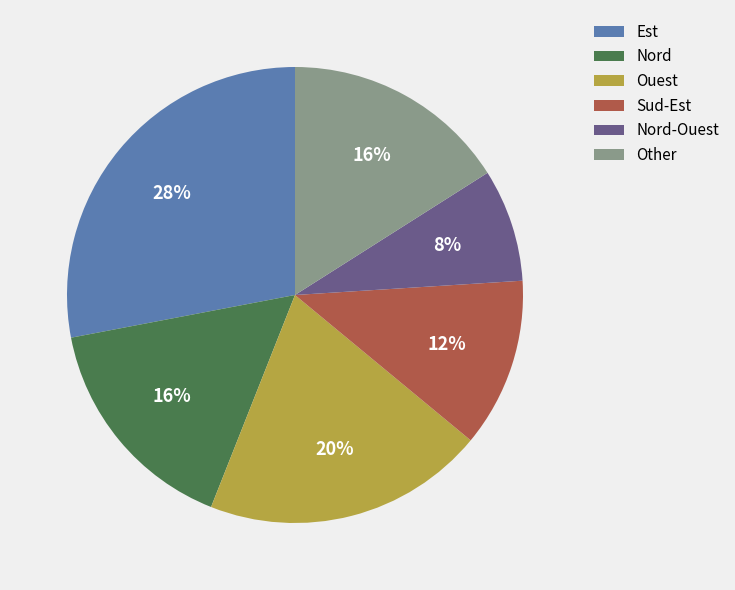

What percentage is the Ouest slice, to the nearest percent?

20%